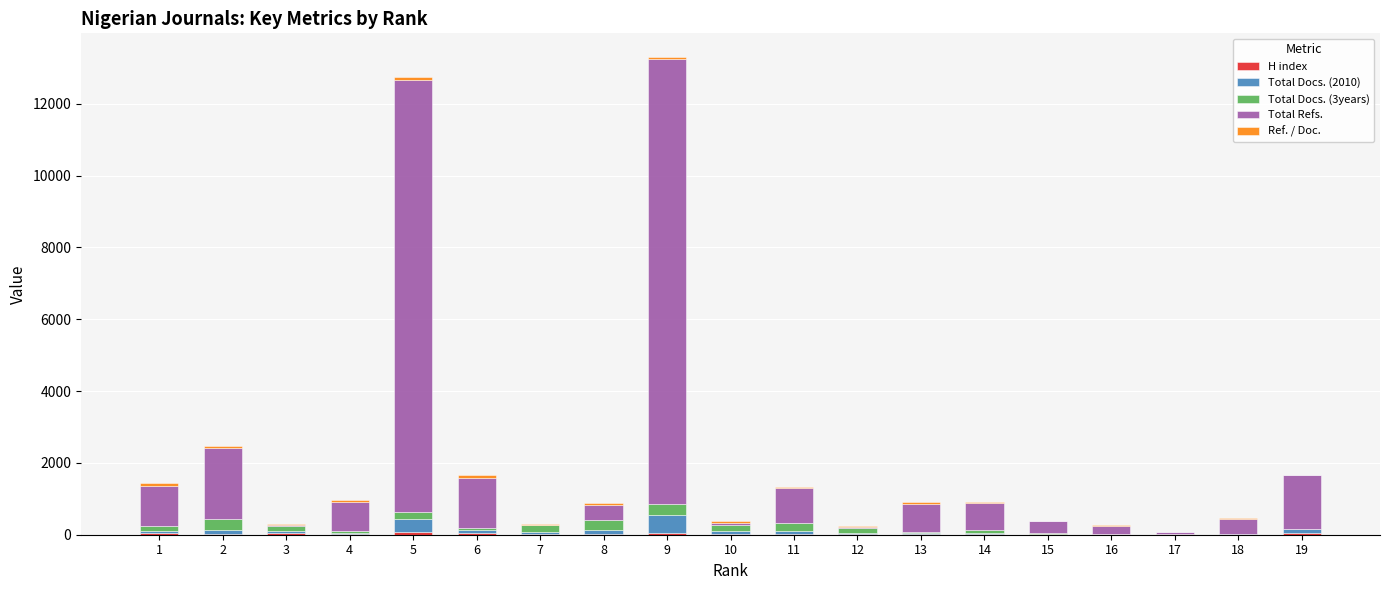

How many series are shown in this chart?

5